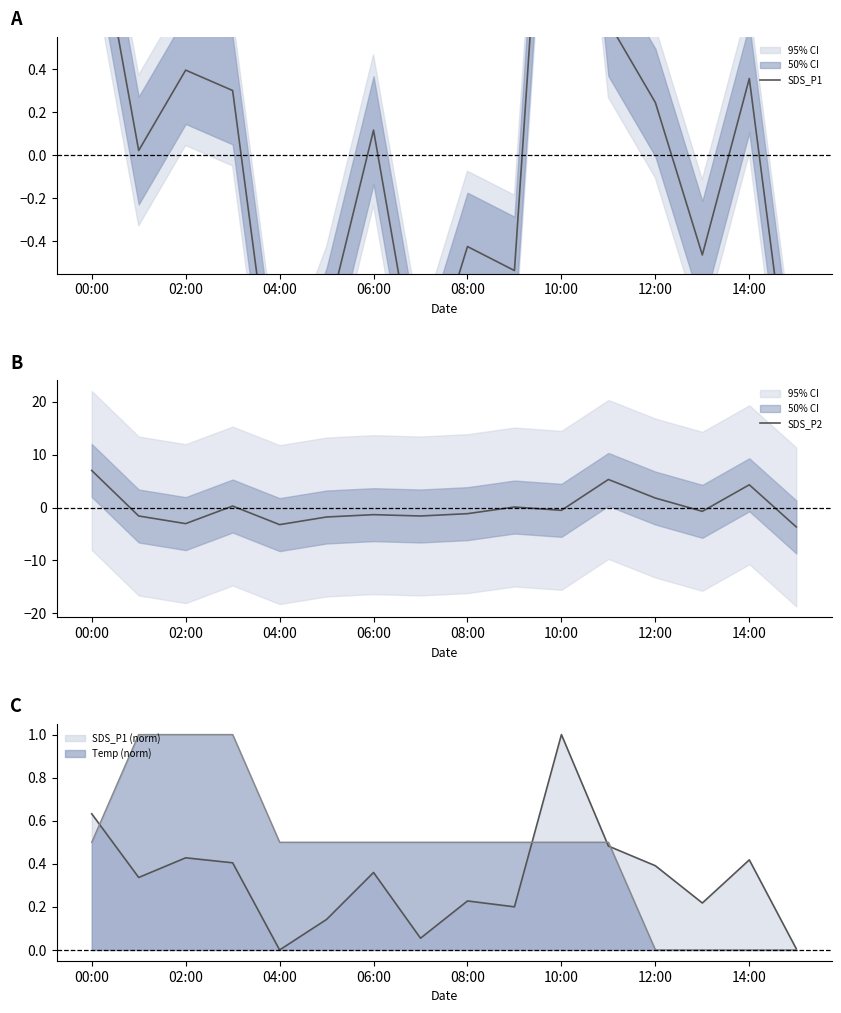

The Temp (norm) series shows 0.5 at 00:00. True or false?

True